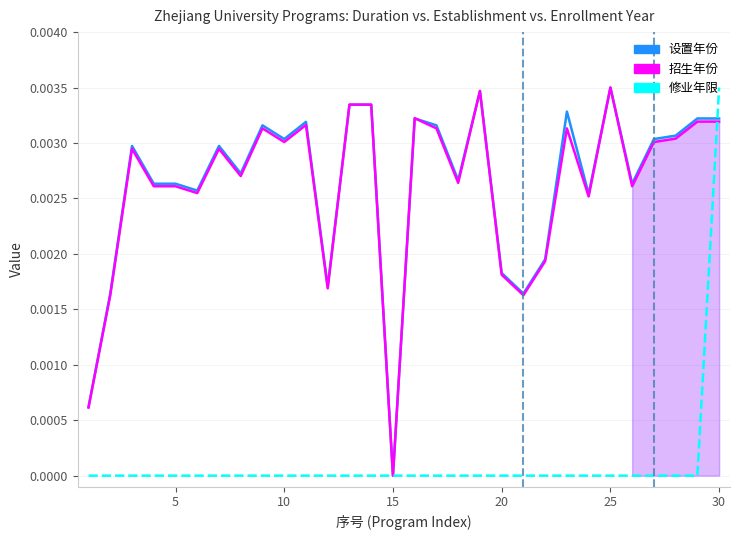

At how many categories does at least one series exceed 0?

29